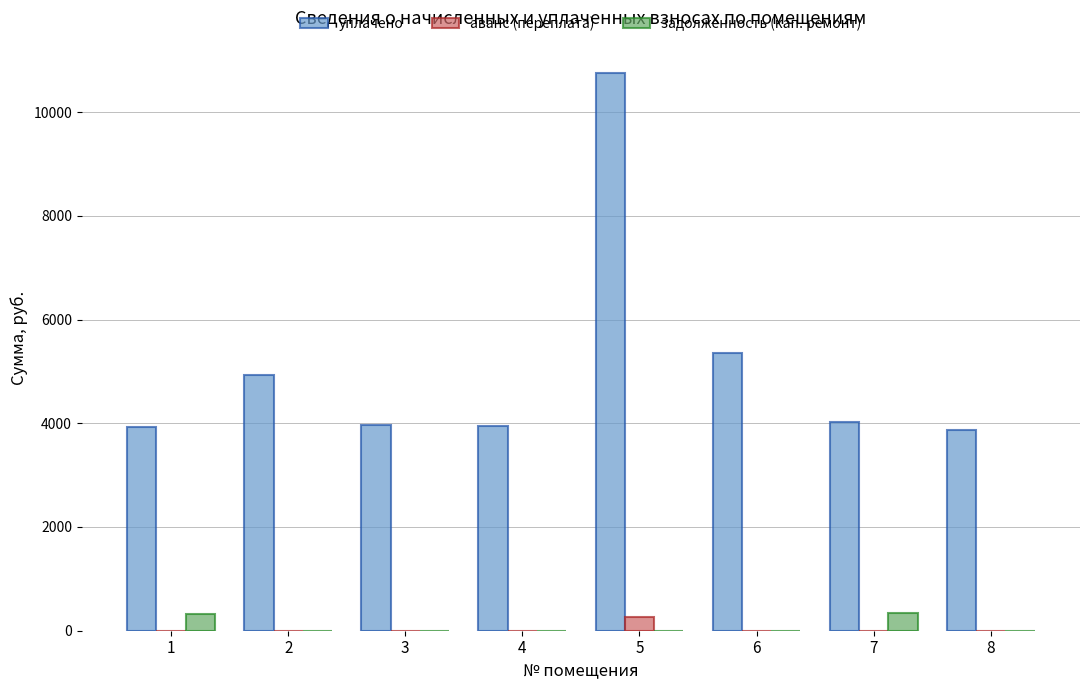

Between 5 and 8, which series saw the biggest shift?

уплачено